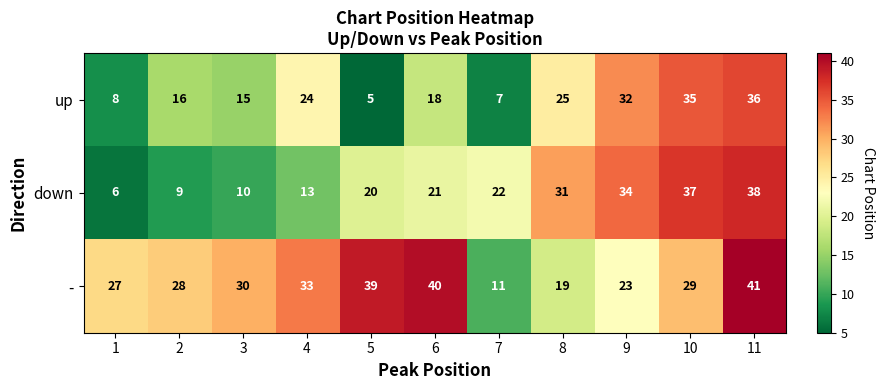

How many categories are shown in the chart?

11